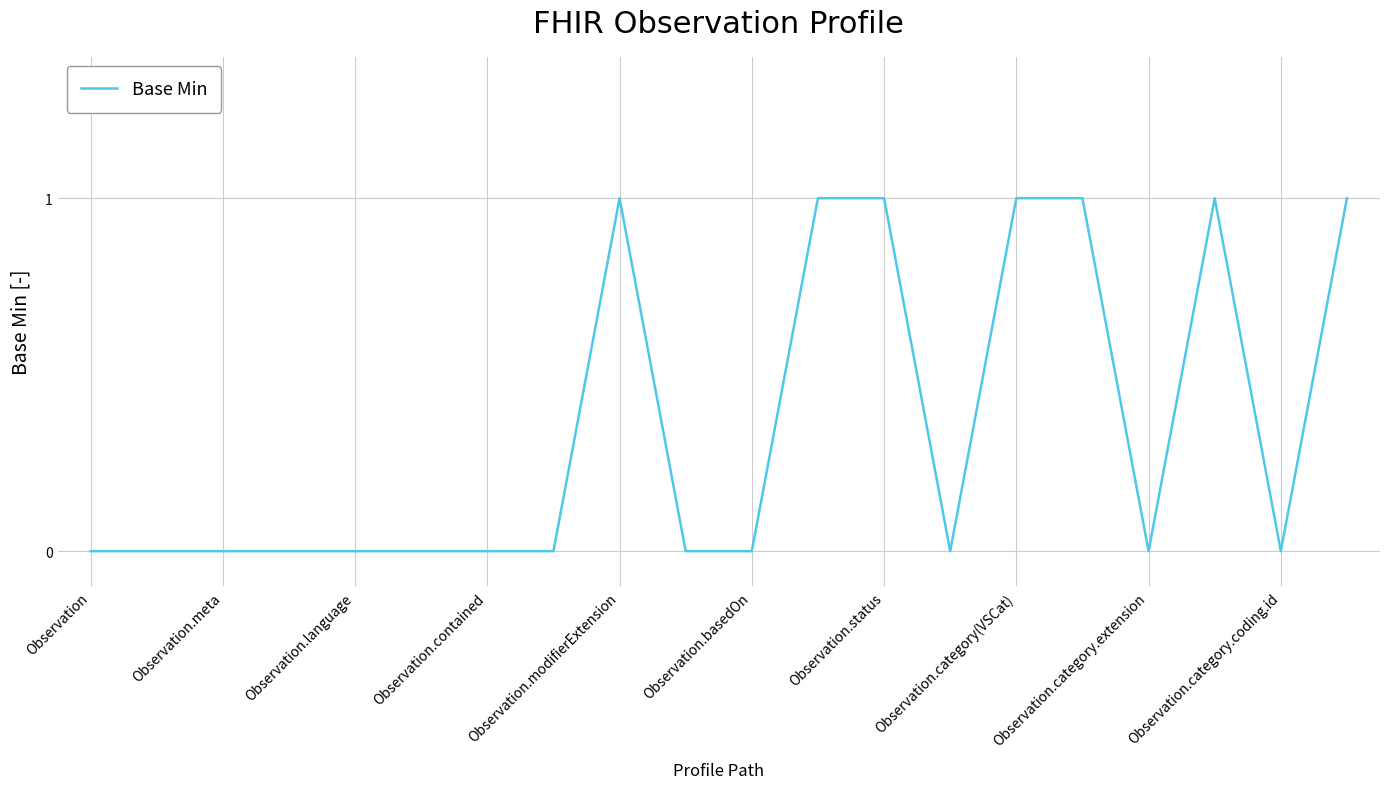

Count the values in the range 0 to 1.

20